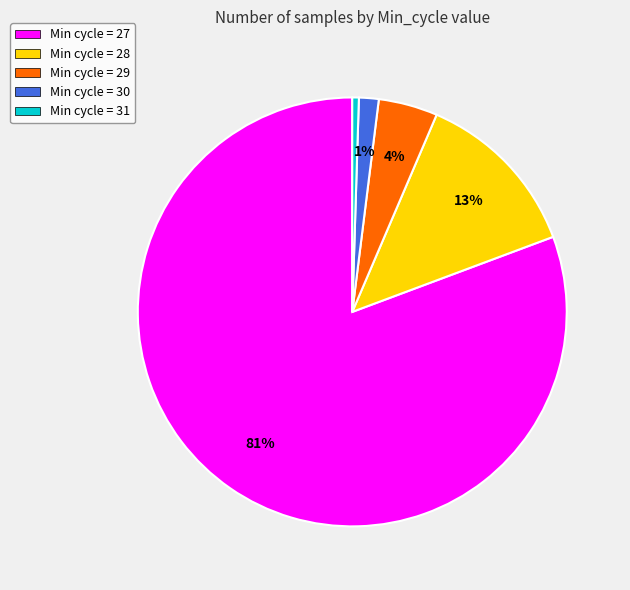

Does any single category account for the majority?

Yes